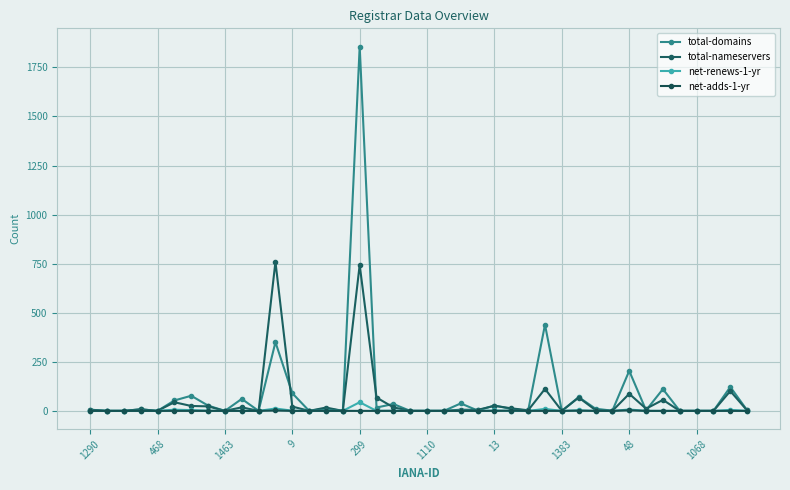

What is the highest value of the total-domains series?

1856